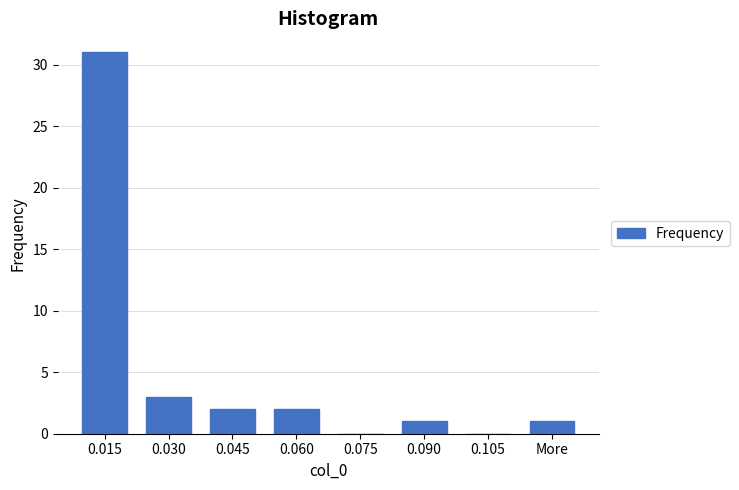

Reading left to right, transcribe all the data shown in this chart.

0.015=31	0.030=3	0.045=2	0.060=2	0.075=0	0.090=1	0.105=0	More=1